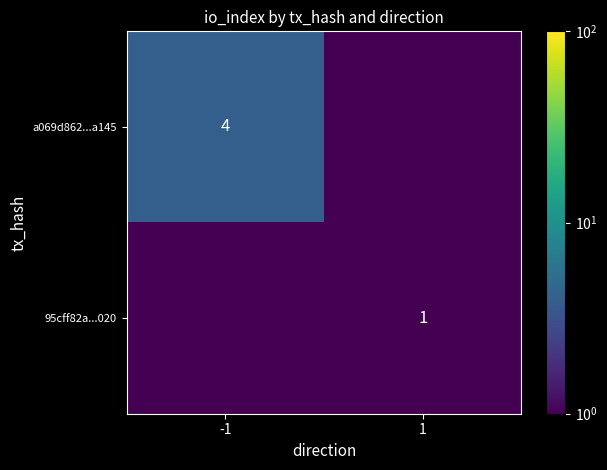

The value of a069d862...a145 at -1 is 7.1. True or false?

False